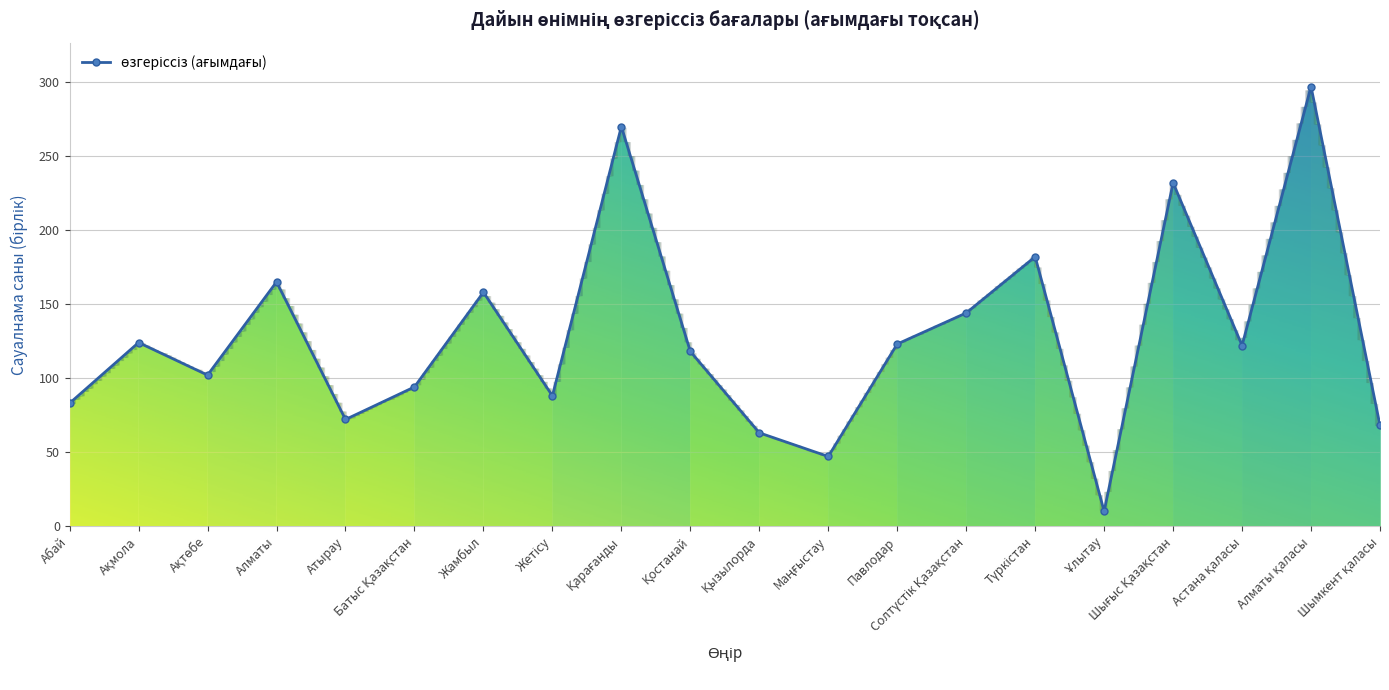

What is the minimum value shown in the chart?

10